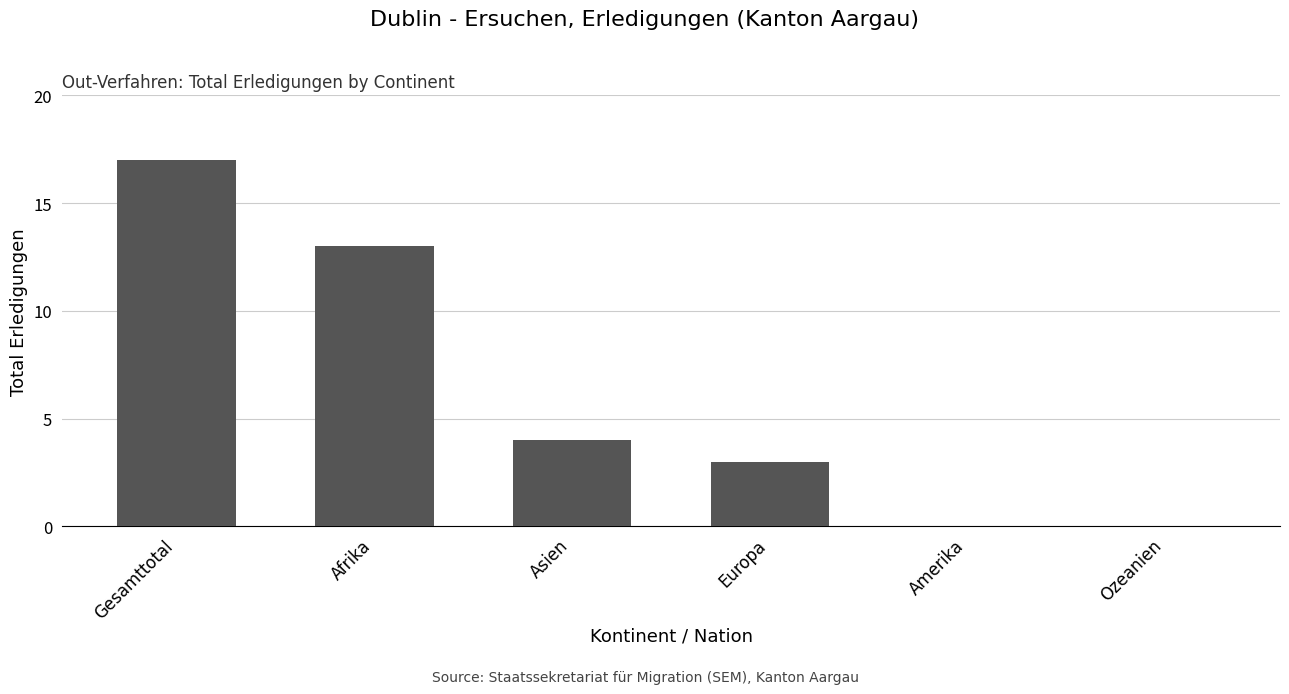

Where is the data nearest to the value 8?

Asien